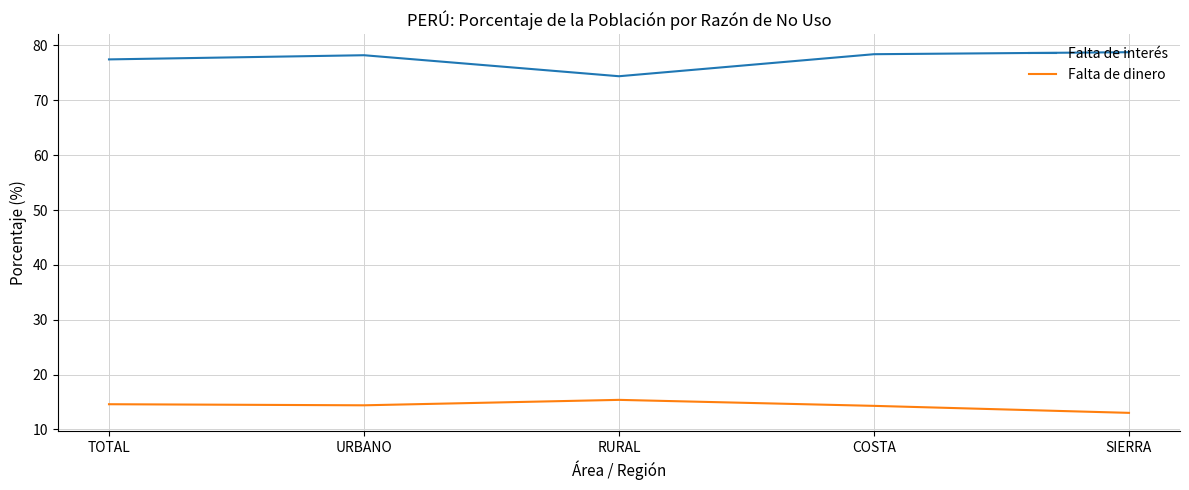

Is it true that Falta de interés equals 78.4 at COSTA?

True